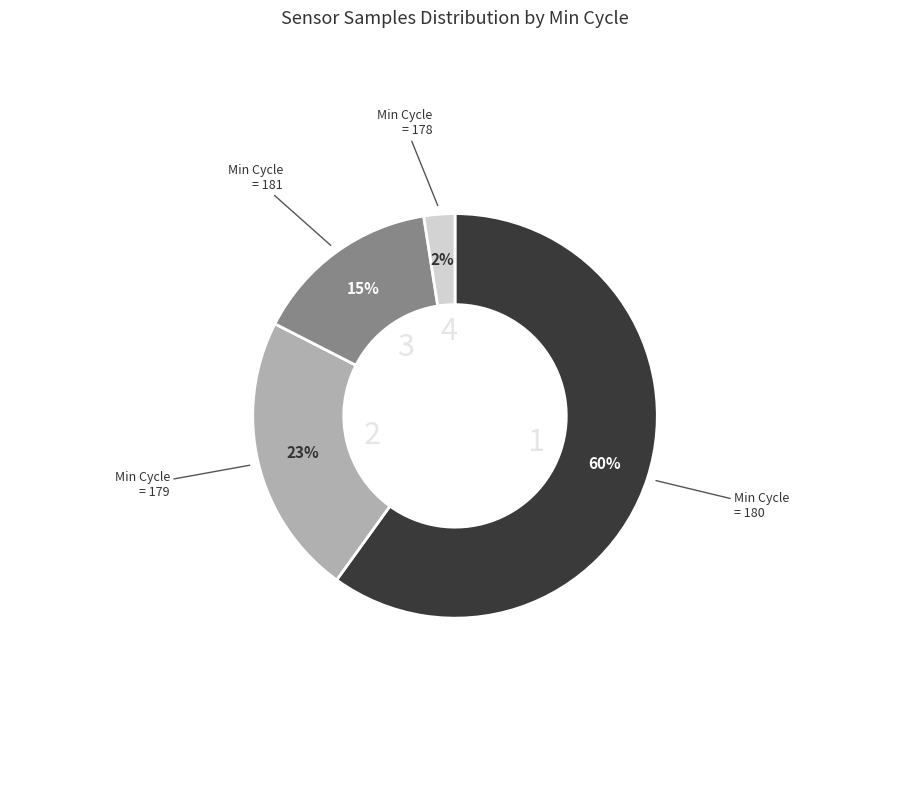

Is there any slice that represents more than half of the pie?

Yes